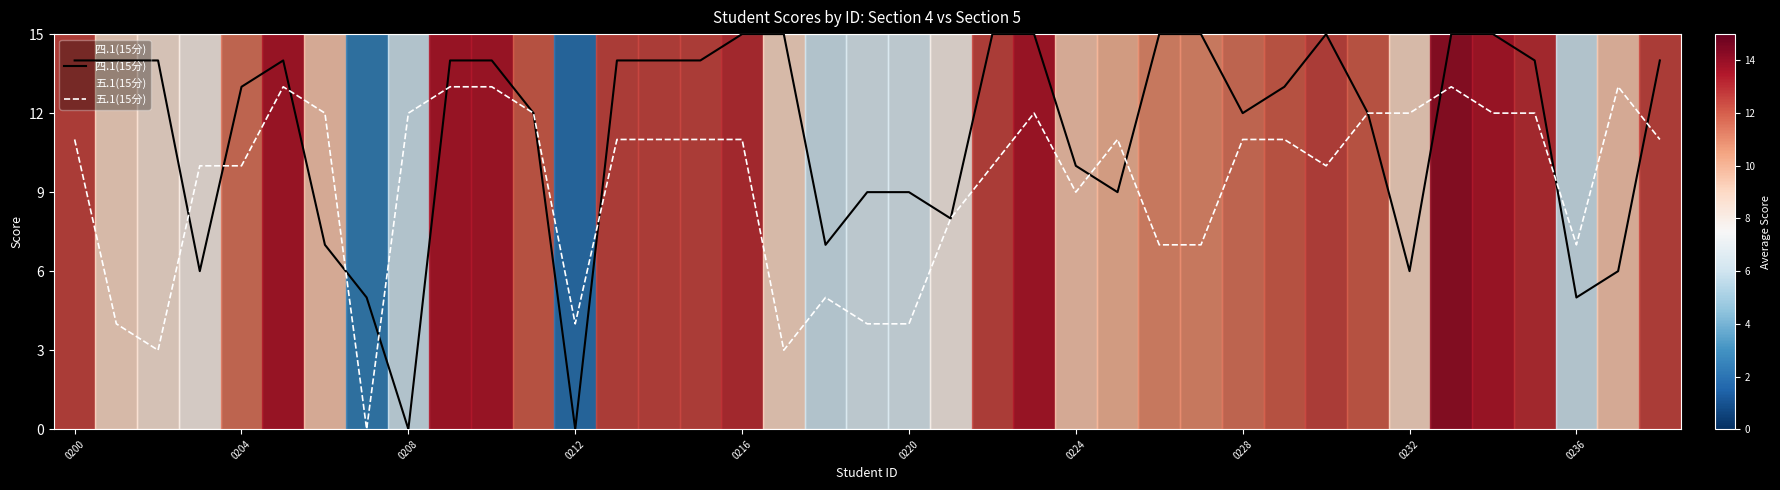

What is the difference between the highest and lowest values at 37?

7